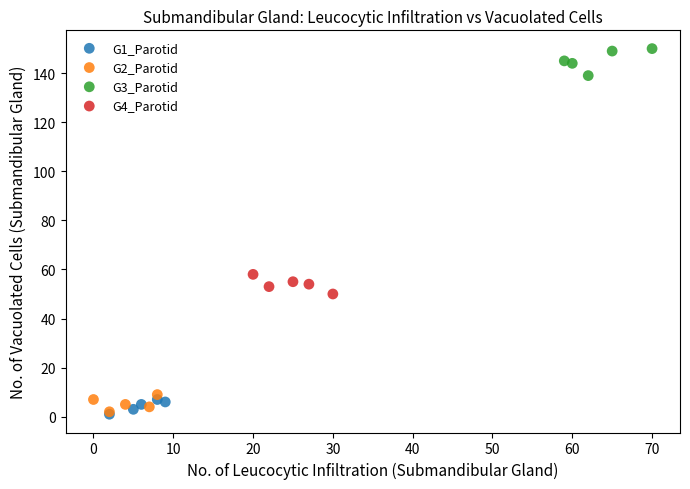

What are all the series names shown in the legend?

G1_Parotid, G2_Parotid, G3_Parotid, G4_Parotid